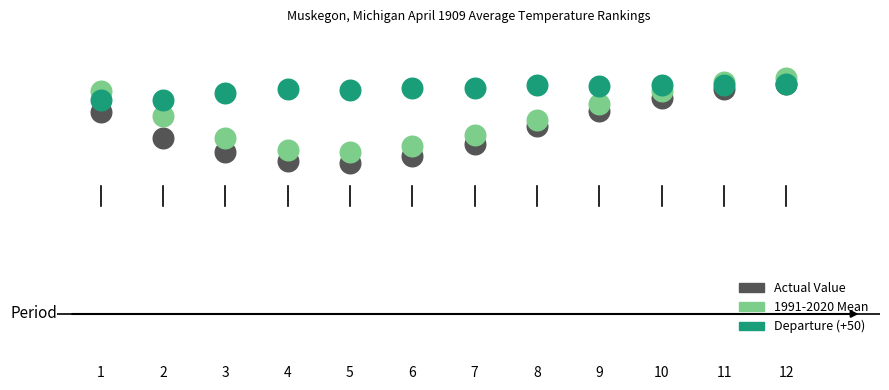

What are all the series names shown in the legend?

Actual Value, 1991-2020 Mean, Departure (+50)